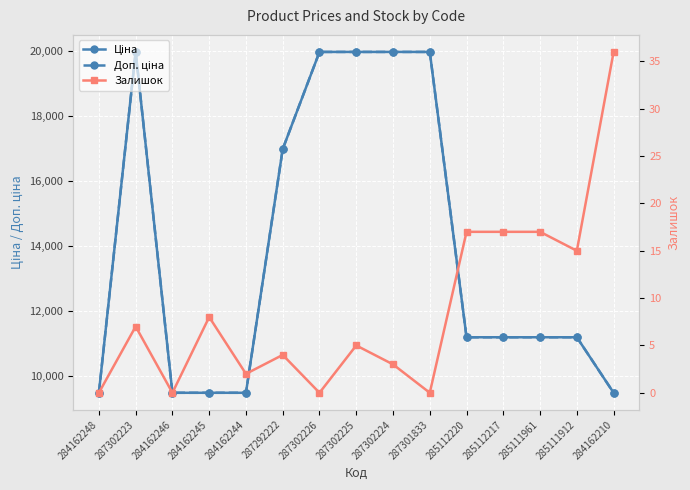

How many lines are shown in the chart?

3